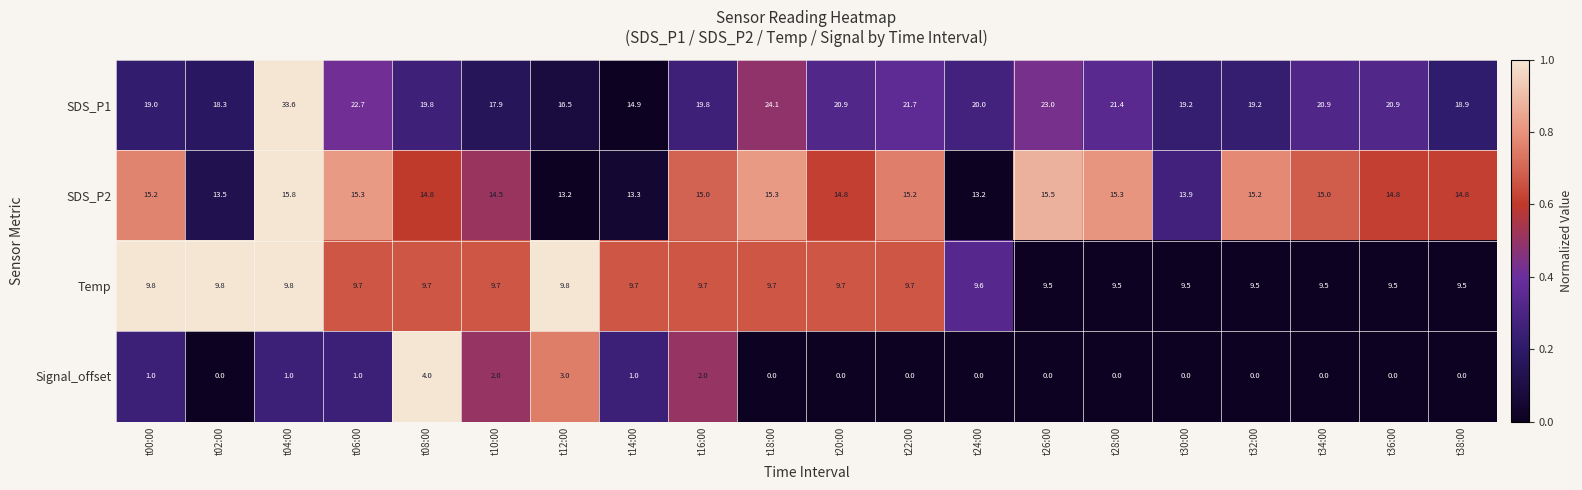

What is the sum of all Signal_offset values?

15.0